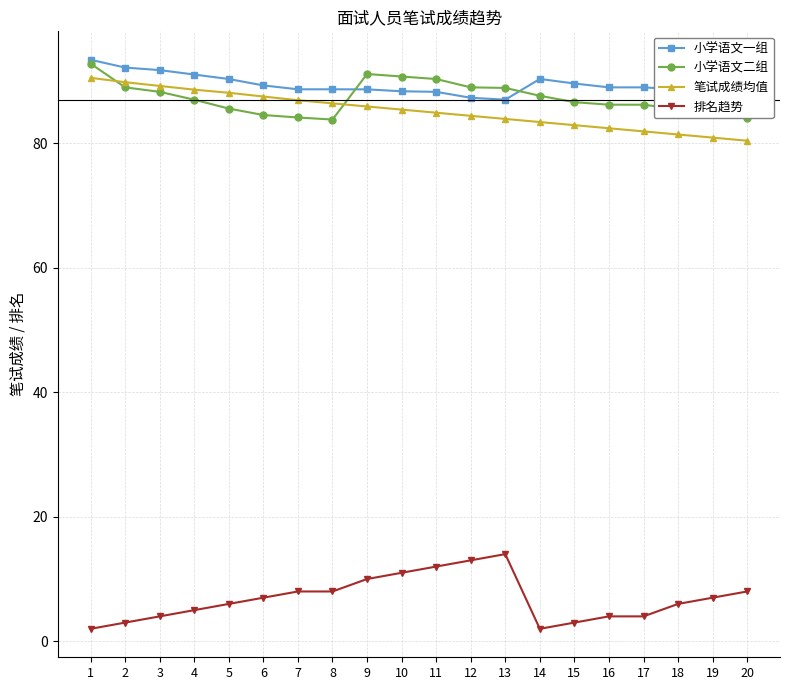

What is the minimum value for 笔试成绩均值?

80.4